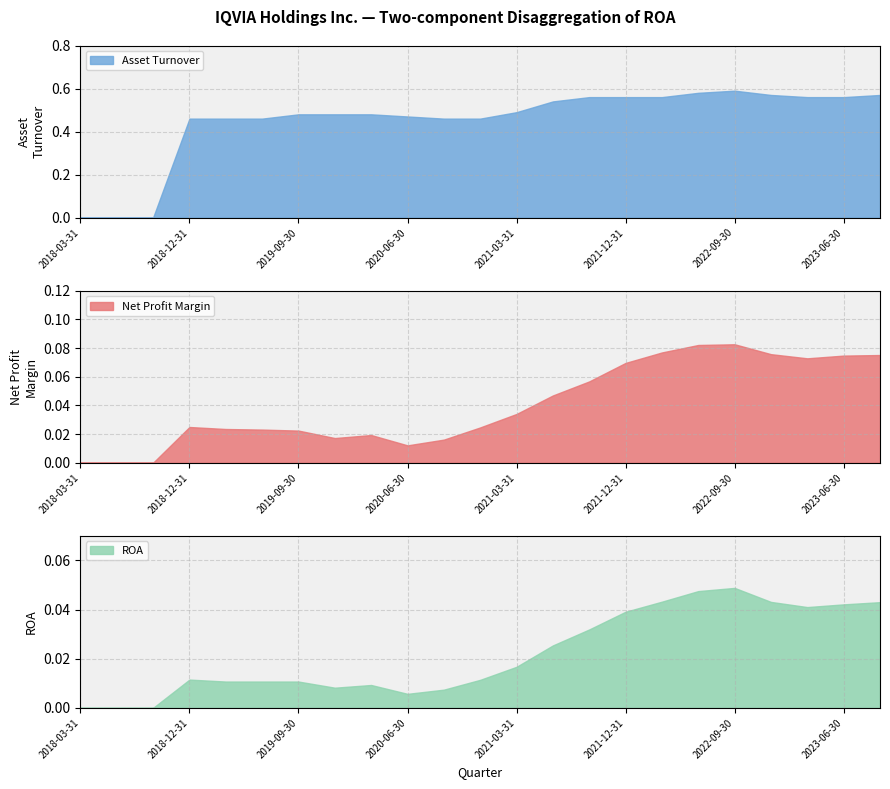

Which series has the largest total across all categories?

Asset Turnover